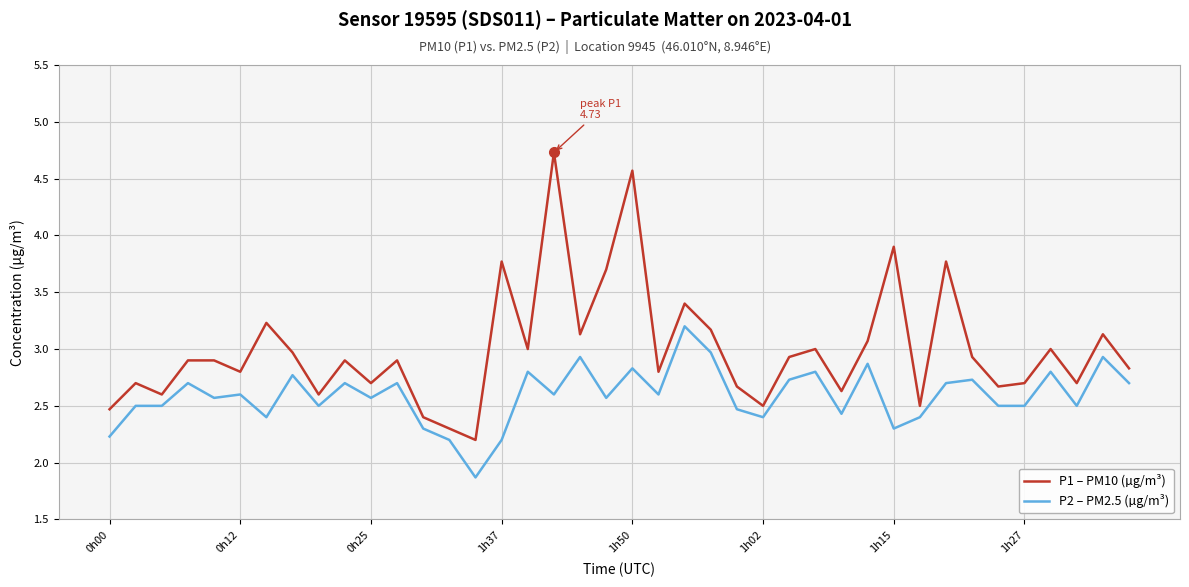

What is the difference between the maximum and minimum values in the P1 – PM10 (µg/m³) series?

2.5